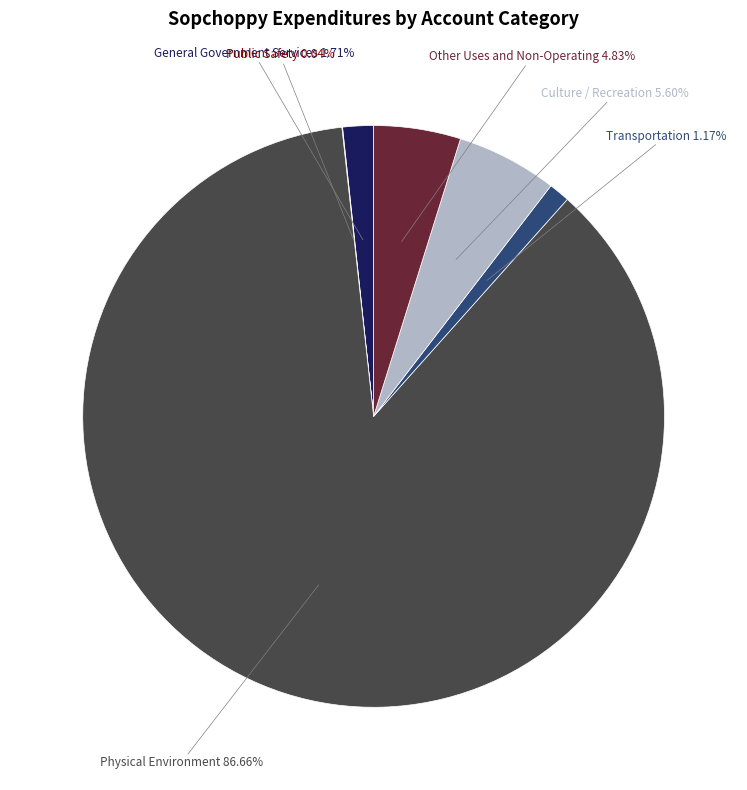

Is there any slice that represents more than half of the pie?

Yes